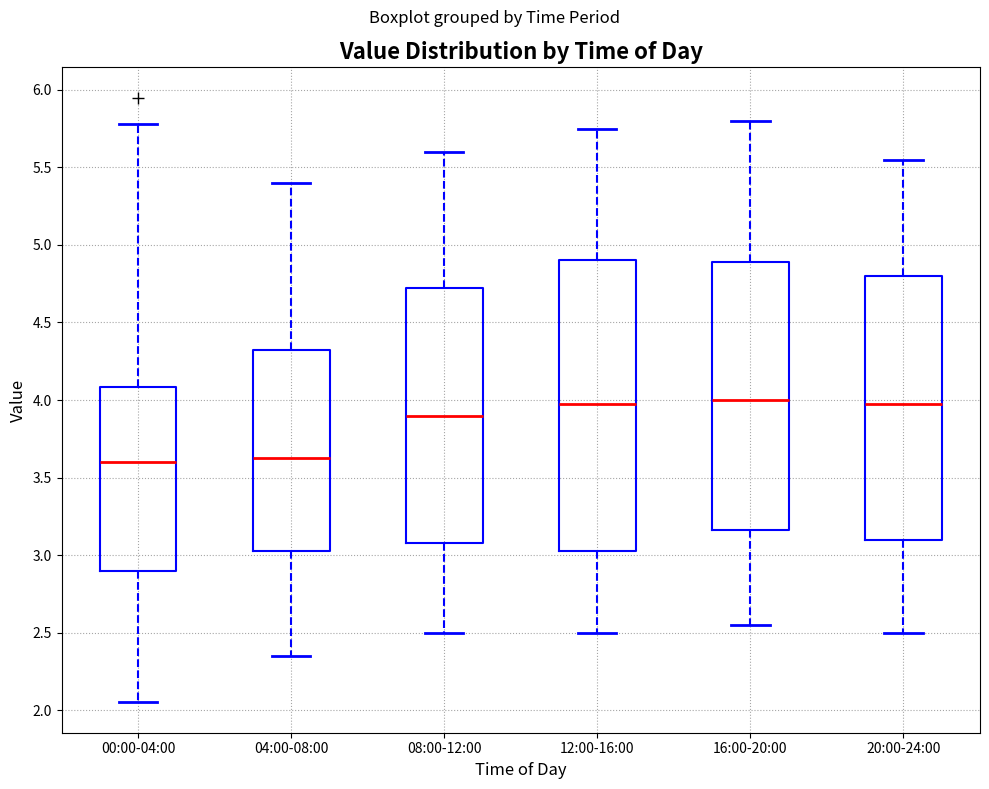

Which box is the tallest, from its lower edge to its upper edge?

12:00-16:00